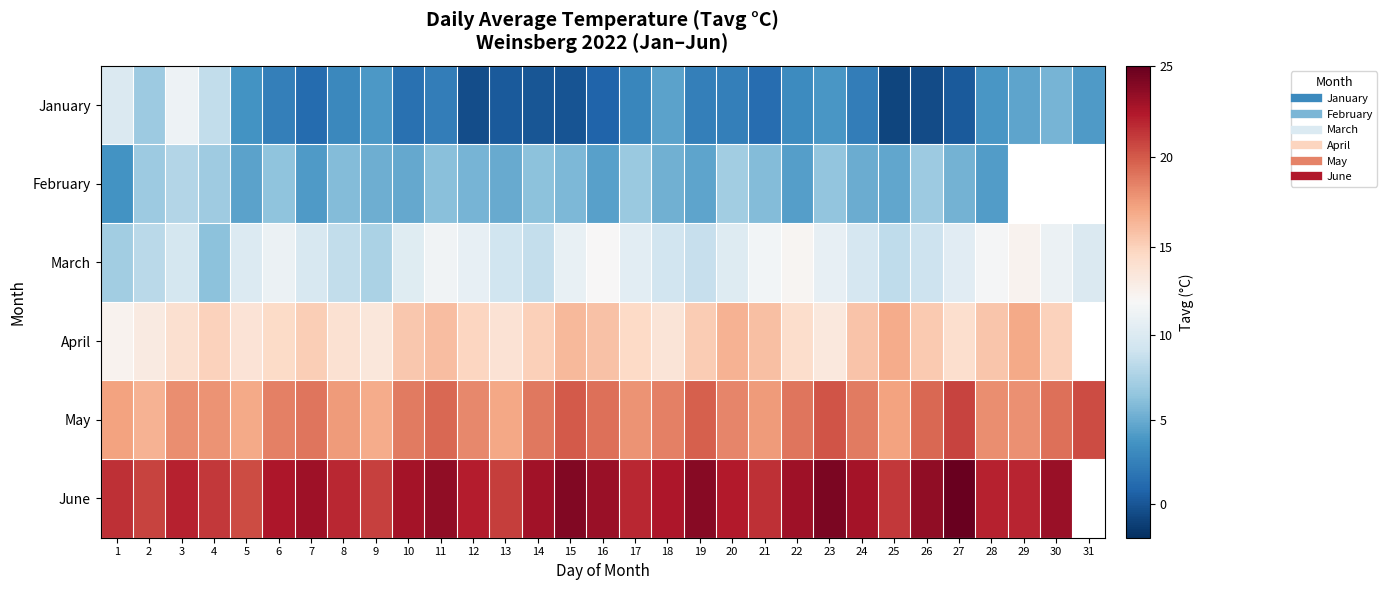

How many data points does each series have?

31